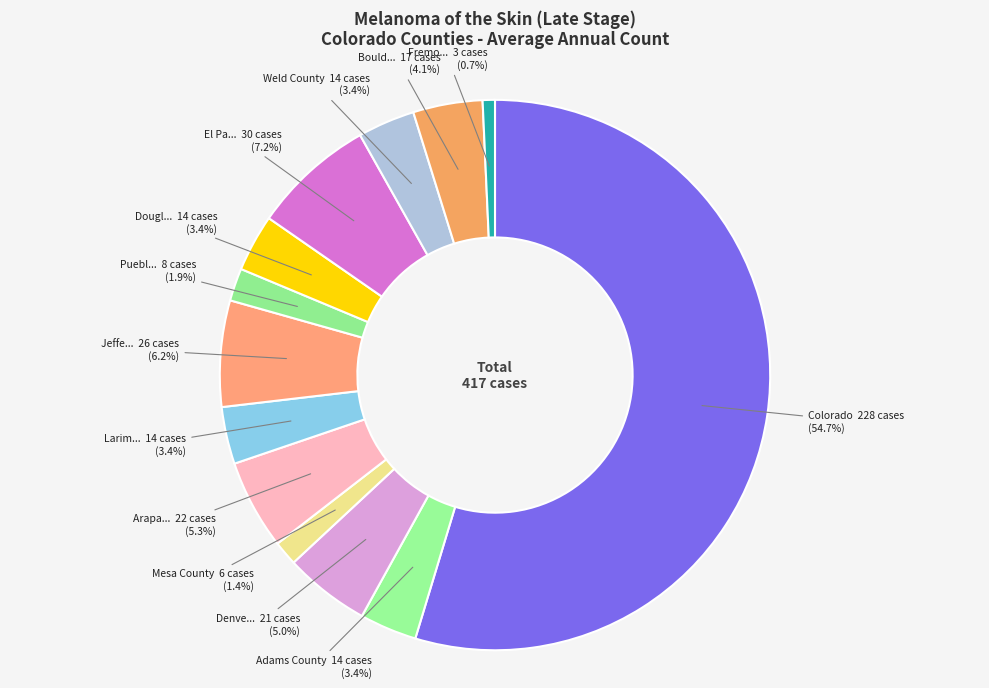

Count the number of slices in the pie.

13